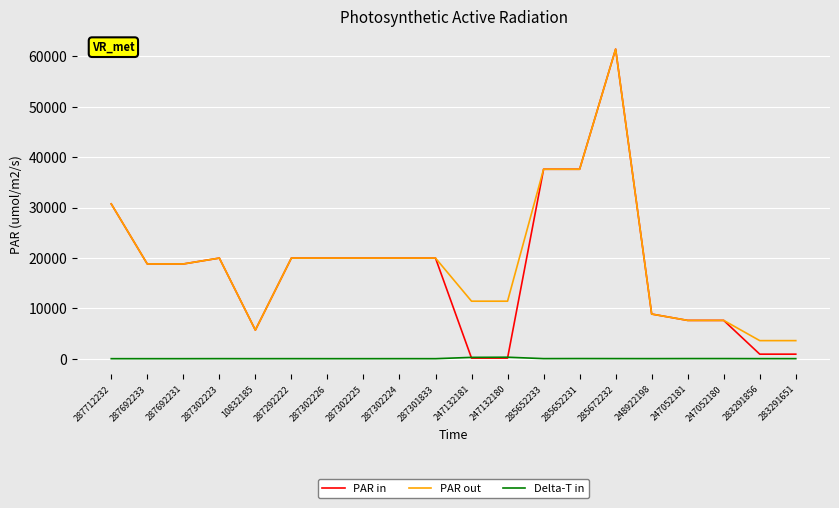

How many intersections are there between PAR in and Delta-T in?

2